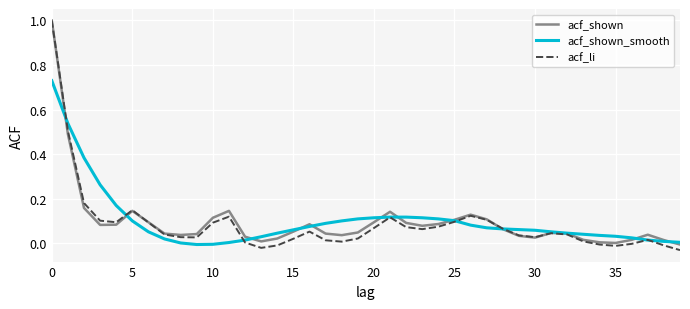

Does the chart have visible grid lines?

Yes